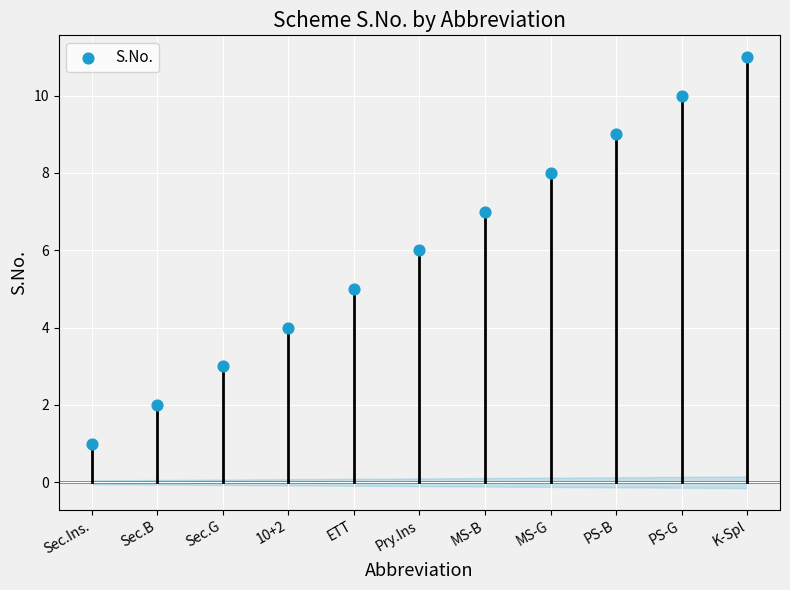

What is the average Y value?

6